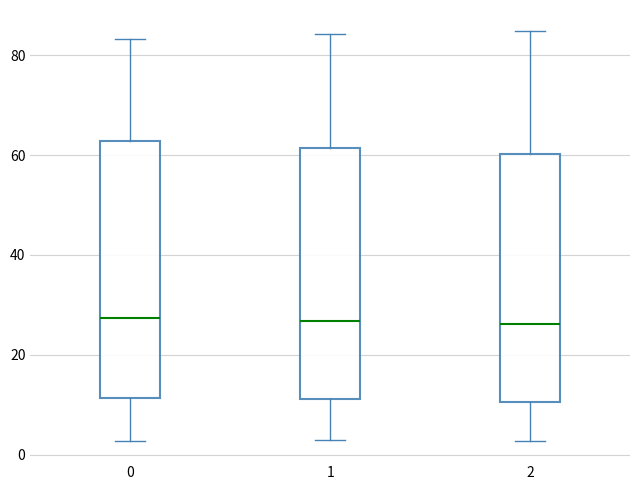

Reading left to right, transcribe this box plot: for each box, give where its median line is, the range the box spans, and where its two whiskers end, as read against the y-axis. The values are not printed on the chart, so give them approximately, as read against the axis.

0: median 28, box 12 to 62, whiskers 2 to 84
1: median 26, box 12 to 62, whiskers 2 to 84
2: median 26, box 10 to 60, whiskers 2 to 84